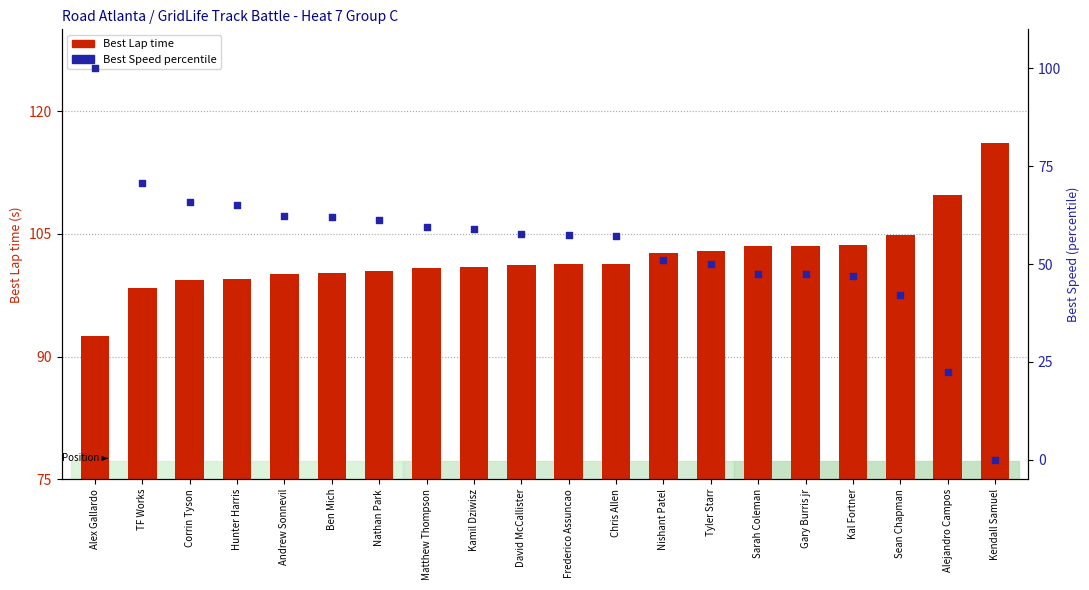

Which series has the largest total across all categories?

Best Lap time